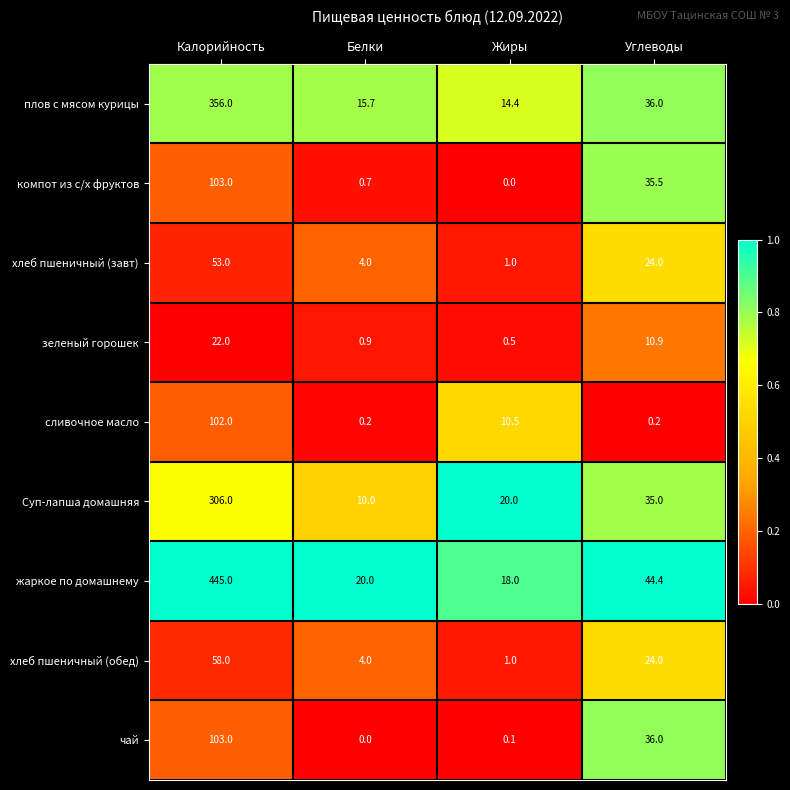

What is the total value across all series at Жиры?

65.5